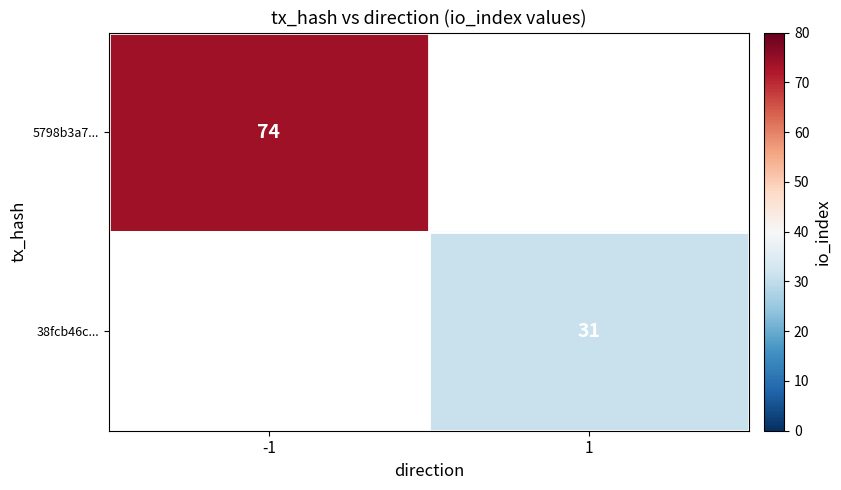

True or false: 38fcb46c... has a value of 41 at 1.

False